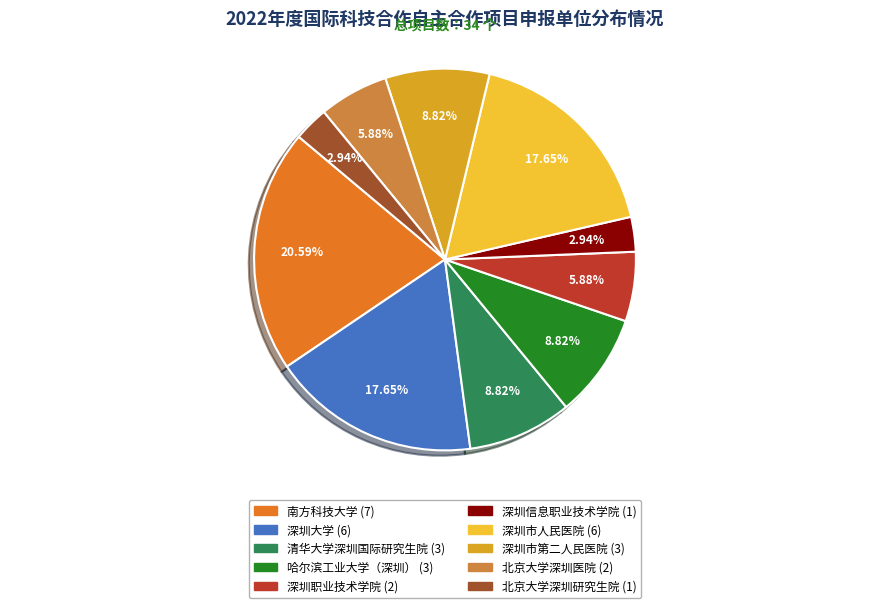

What percentage do 南方科技大学 and 深圳市第二人民医院 together represent?

29.4%